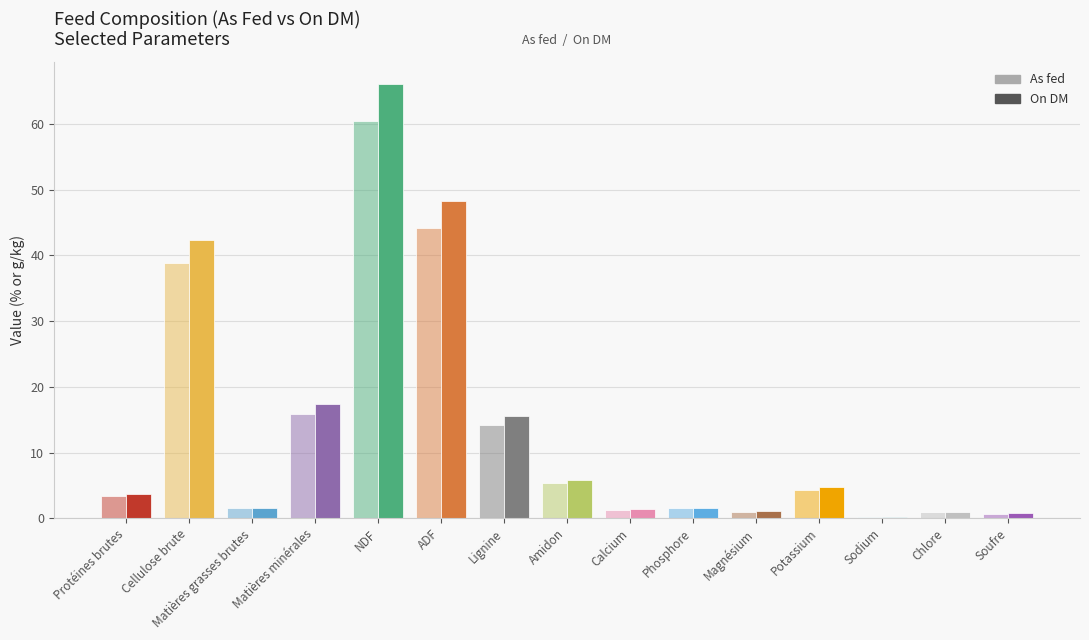

Rank the series by their maximum value, from lowest to highest.

As fed, On DM